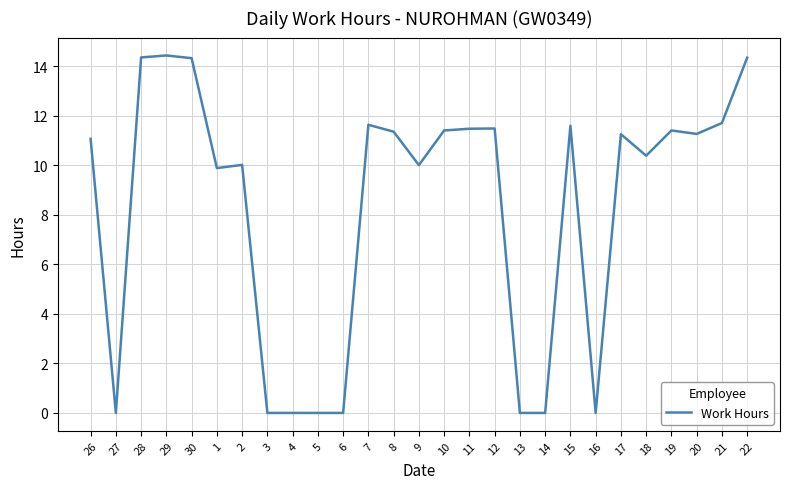

What position from the left is 13?

18